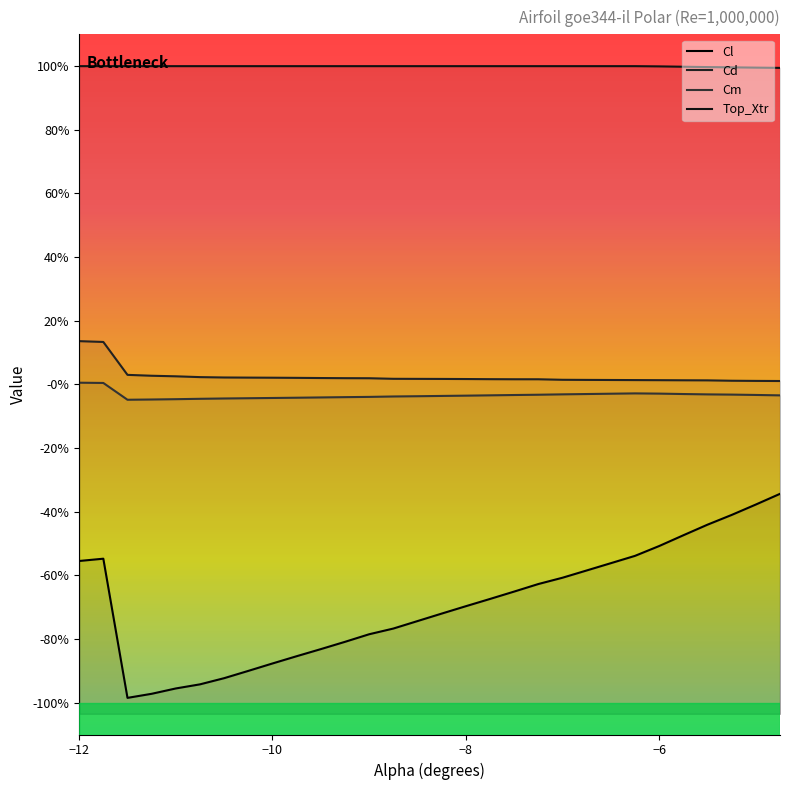

In Cm, how many points are lower than both neighbors (excluding endpoints)?

1